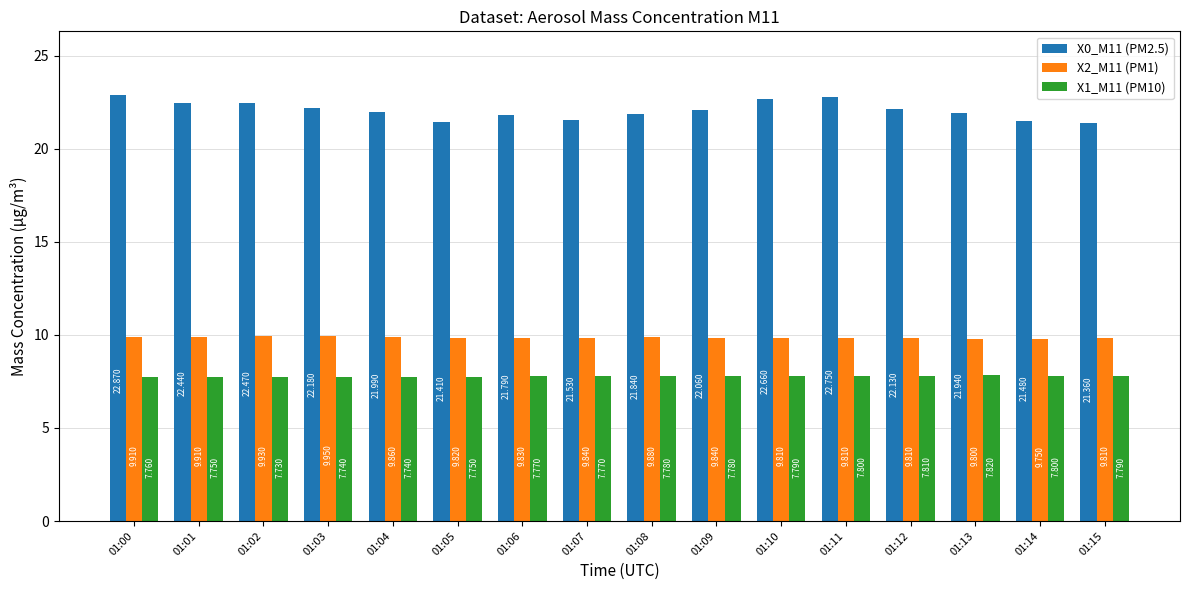

What are all the series names shown in the legend?

X0_M11 (PM2.5), X2_M11 (PM1), X1_M11 (PM10)